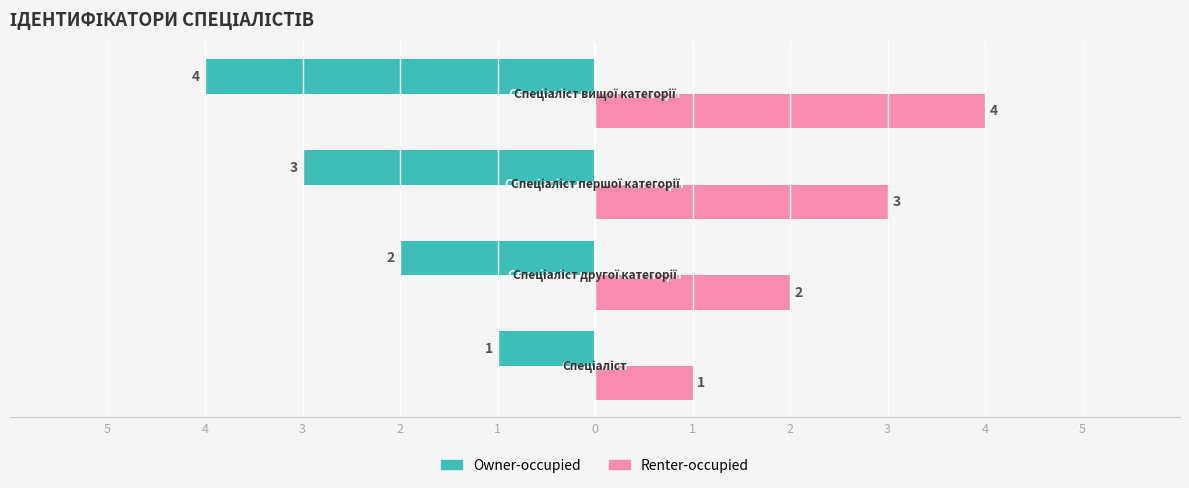

What are all the series names shown in the legend?

Owner-occupied, Renter-occupied